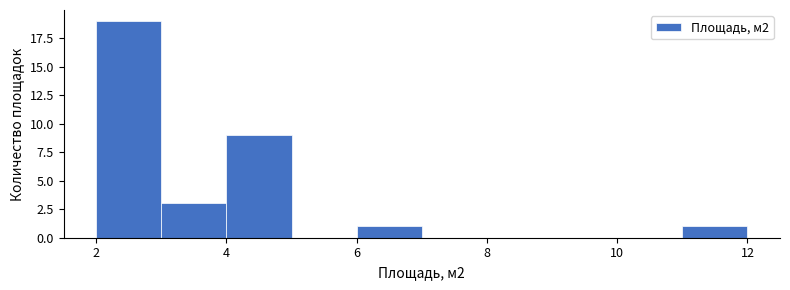

Over which range of the x-axis is the bar tallest?

2 to 3